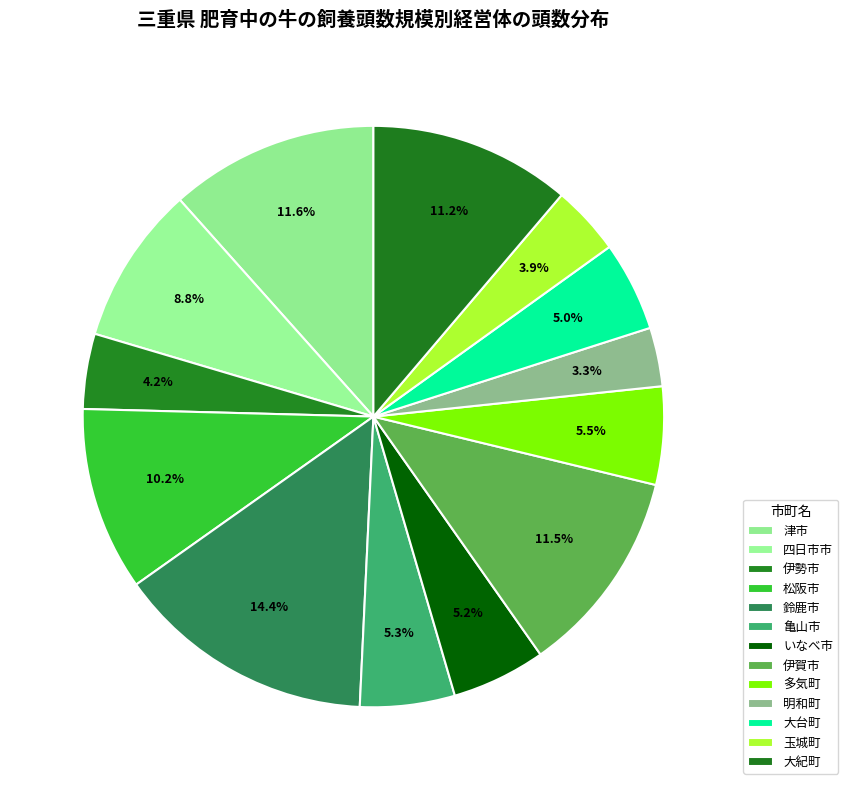

Which slice is the largest?

鈴鹿市